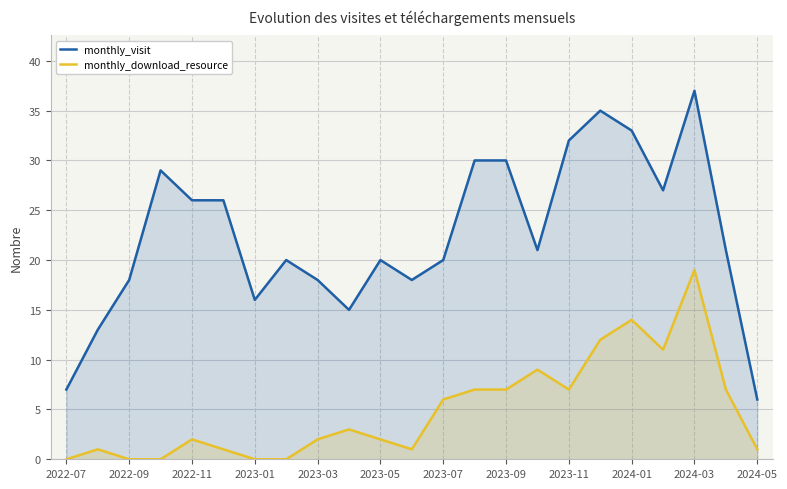

True or false: monthly_visit and monthly_download_resource cross at least once.

False